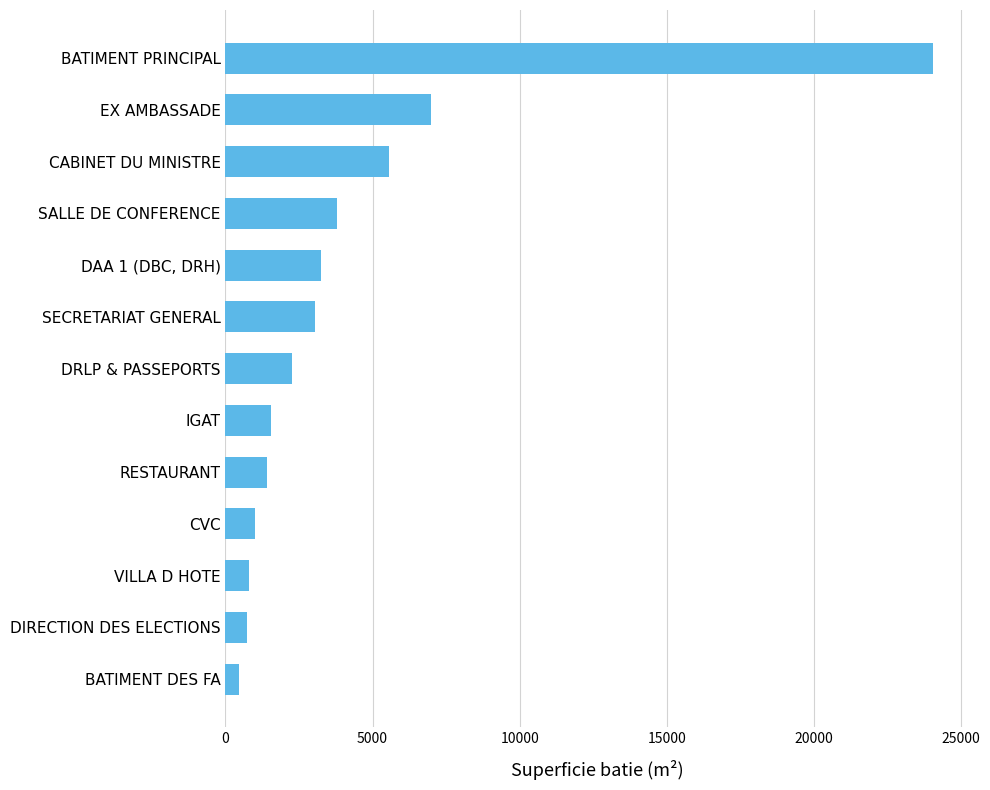

Rank the categories by value from highest to lowest.

BATIMENT PRINCIPAL, EX AMBASSADE, CABINET DU MINISTRE, SALLE DE CONFERENCE, DAA 1 (DBC, DRH), SECRETARIAT GENERAL, DRLP & PASSEPORTS, IGAT, RESTAURANT, CVC, VILLA D HOTE, DIRECTION DES ELECTIONS, BATIMENT DES FA